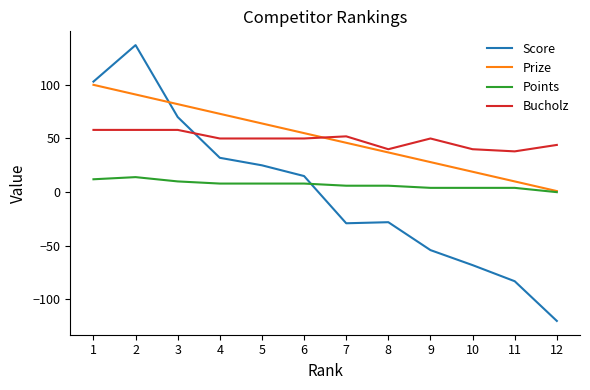

Which series has the widest spread of values?

Score